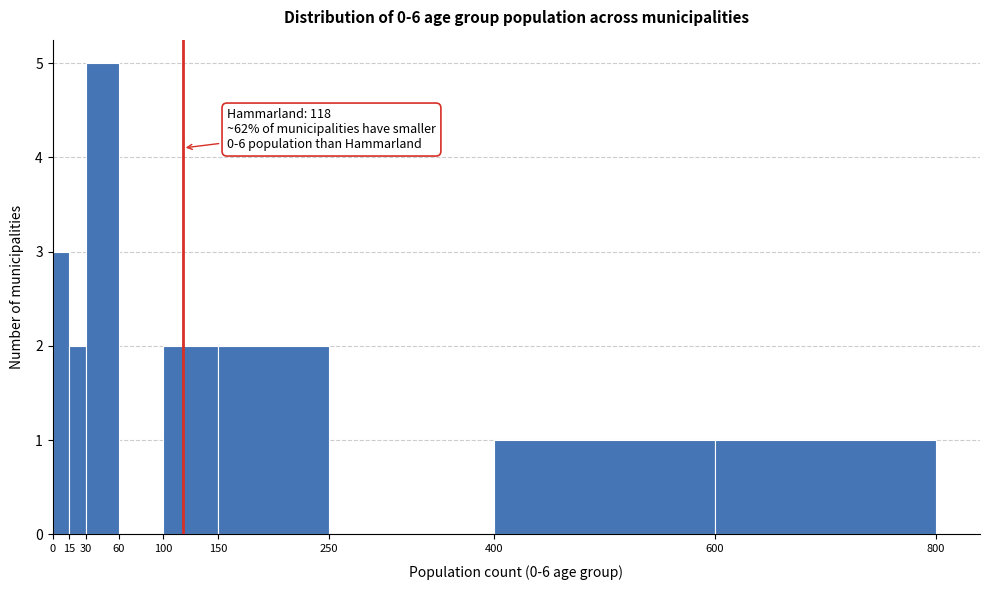

Over which range of the x-axis is the bar tallest?

30 to 60